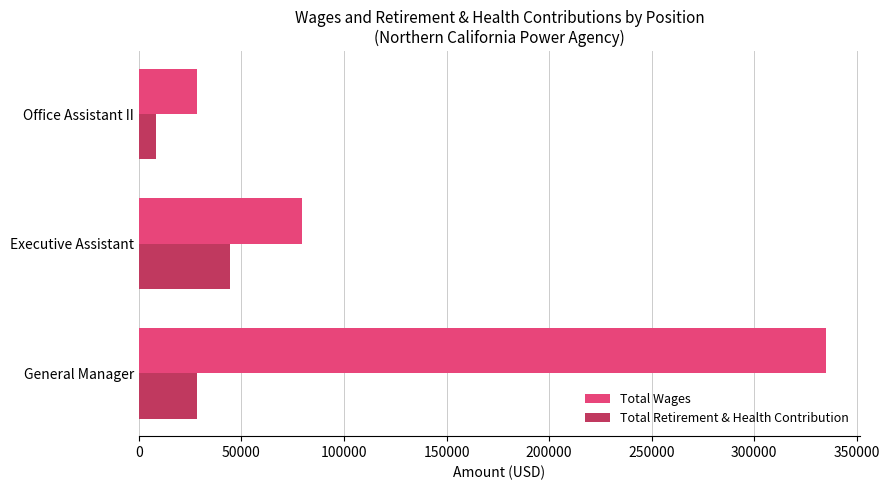

Where is Total Wages nearest to the value 181685?

Executive Assistant